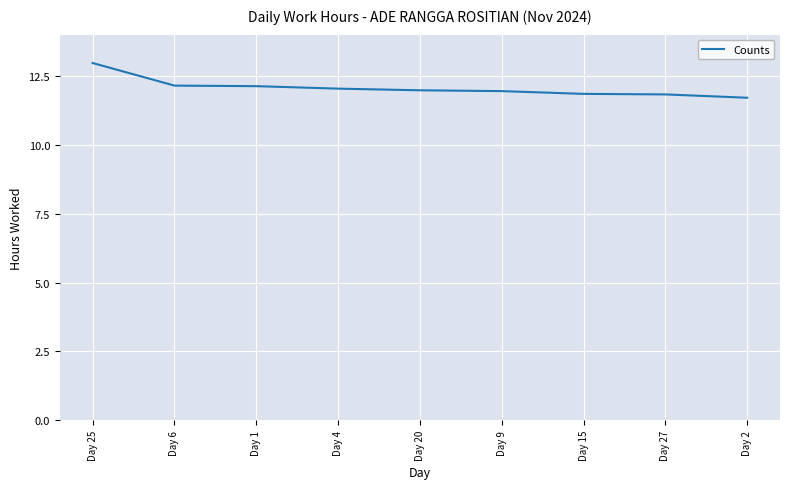

What is the sum of the values at Day 4 and Day 15?

23.9